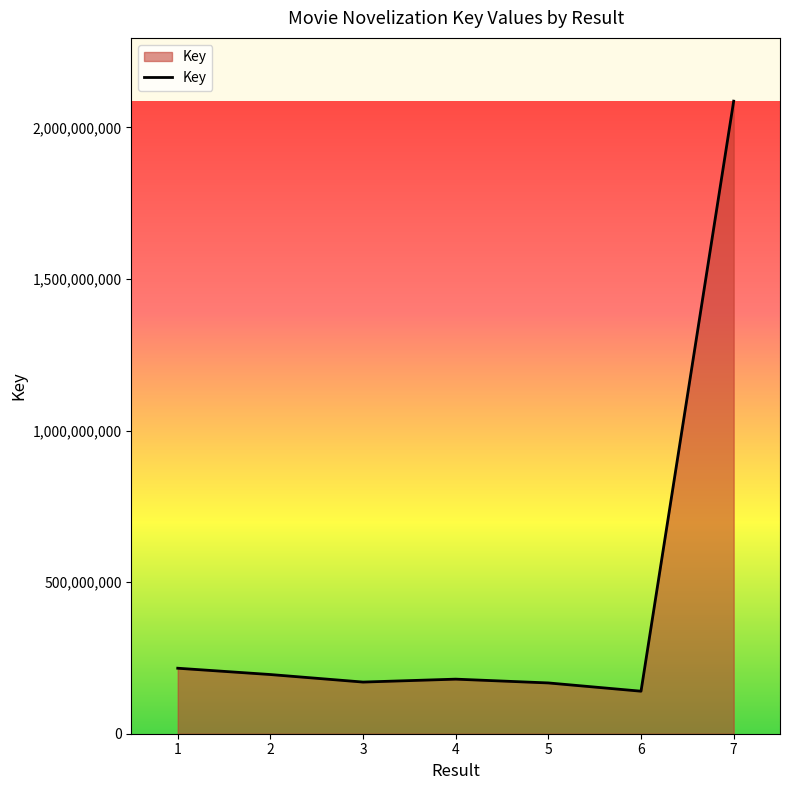

What is the sum of the values at 7 and 4?

2266588792